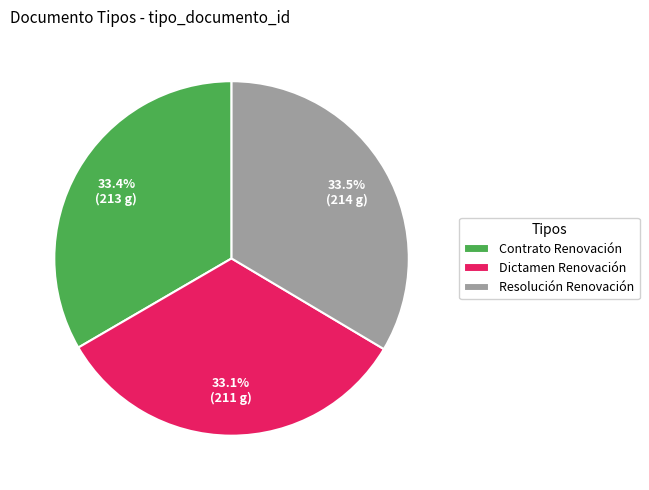

Does Dictamen Renovación account for over 50% of the chart?

No